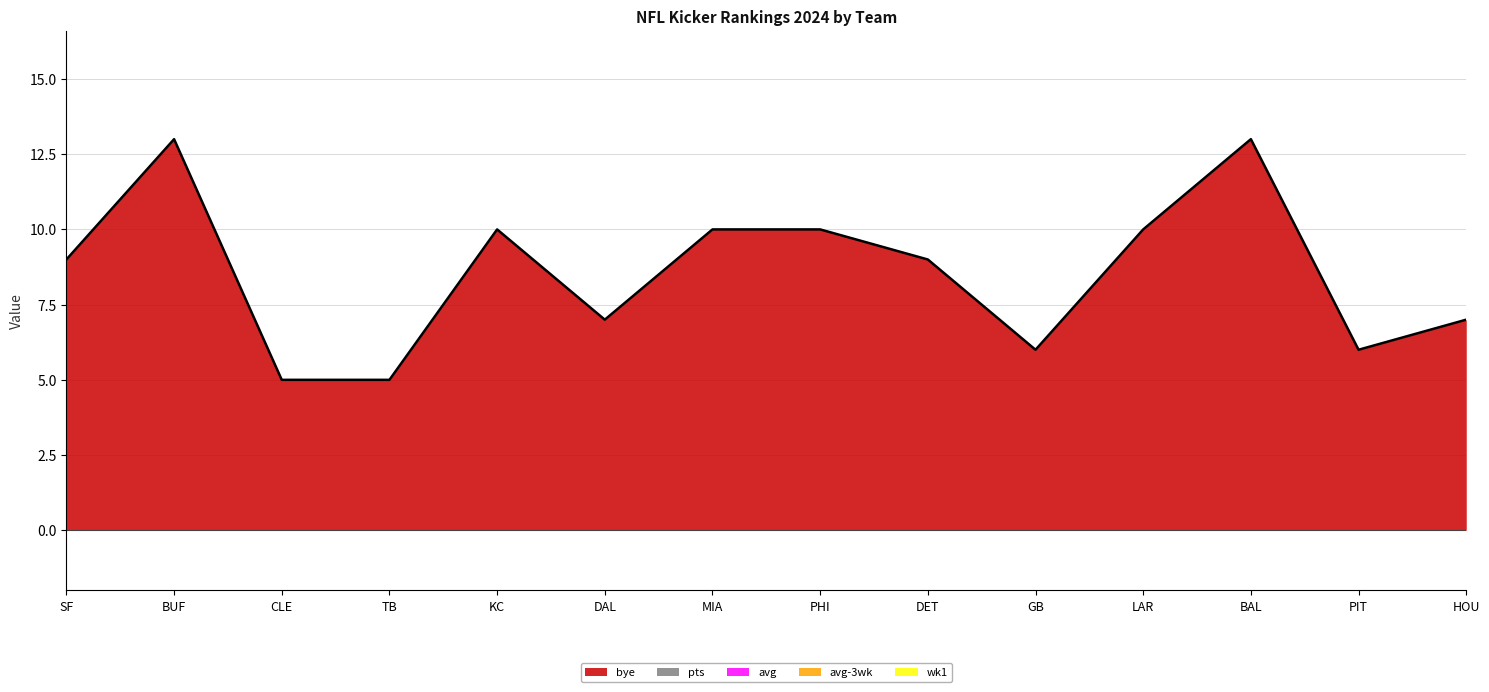

Rank the series at BUF from highest to lowest value.

bye, pts, avg, avg-3wk, wk1